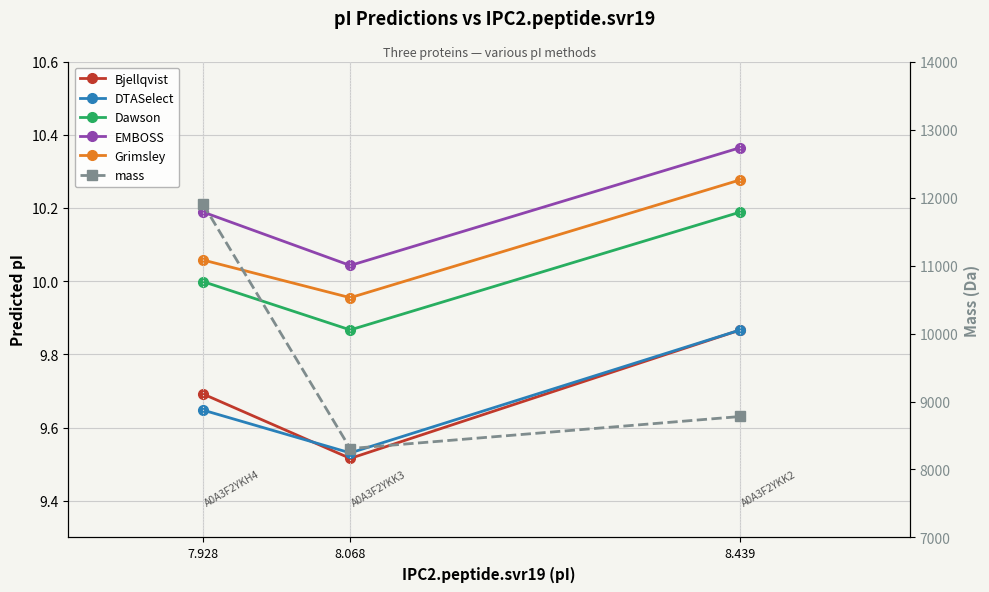

What position from the right is 8.439?

1